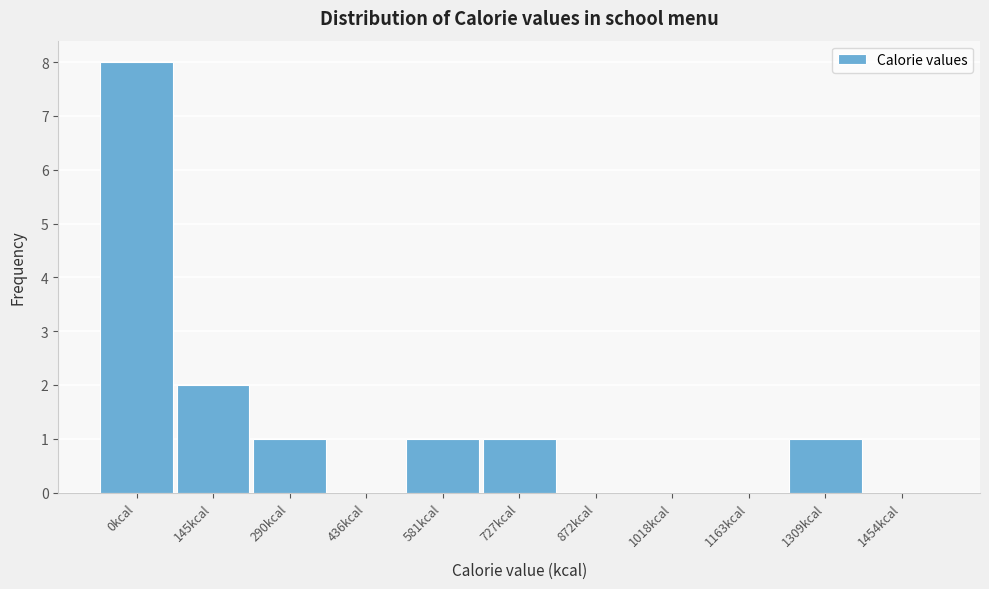

Reading left to right, what are all the values shown in this chart?

0kcal=8	145kcal=2	290kcal=1	436kcal=0	581kcal=1	727kcal=1	872kcal=0	1018kcal=0	1163kcal=0	1309kcal=1	1454kcal=0